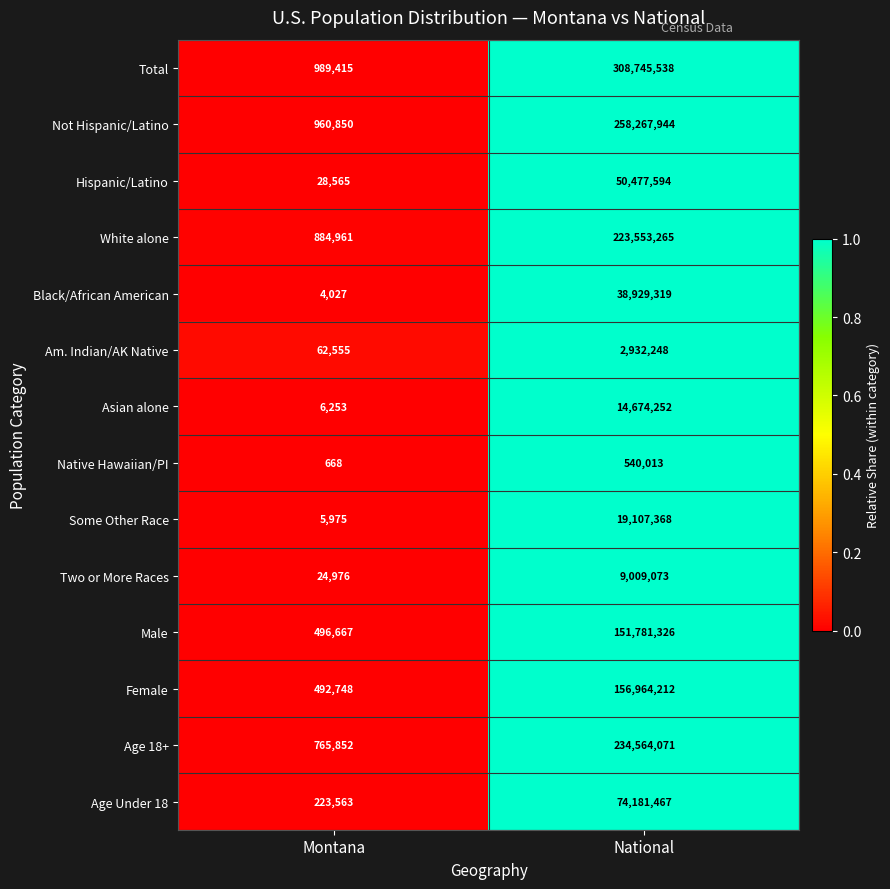

What is the total value across all series at National?

1543727690